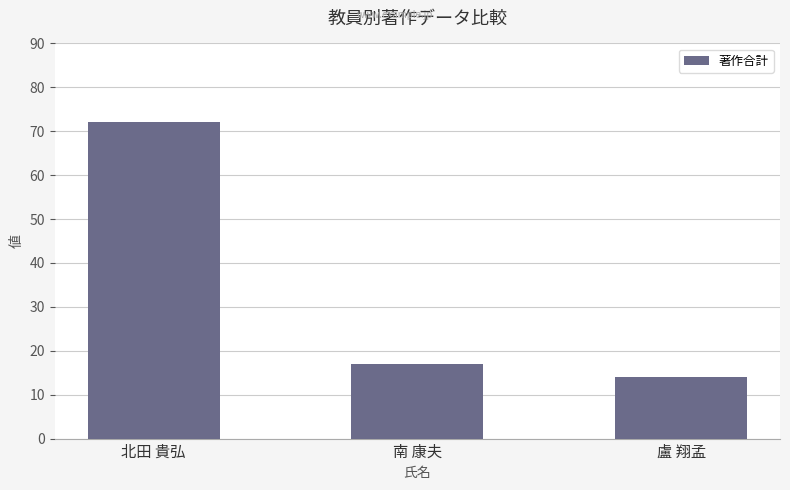

What is the greatest value displayed?

72